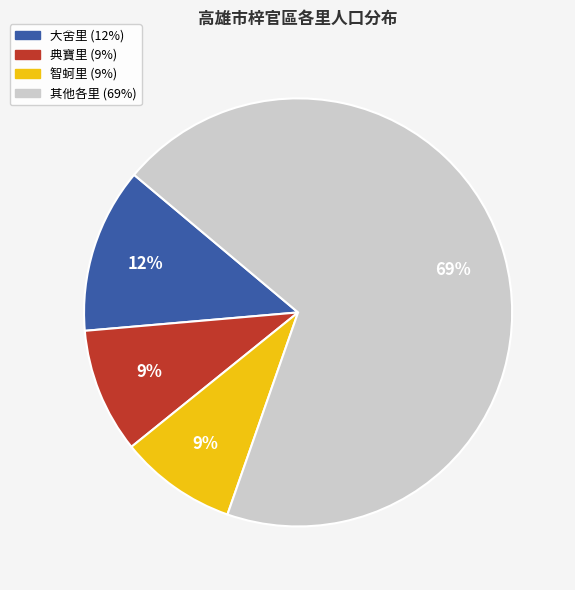

To the nearest percent, what is the average slice percentage?

25%